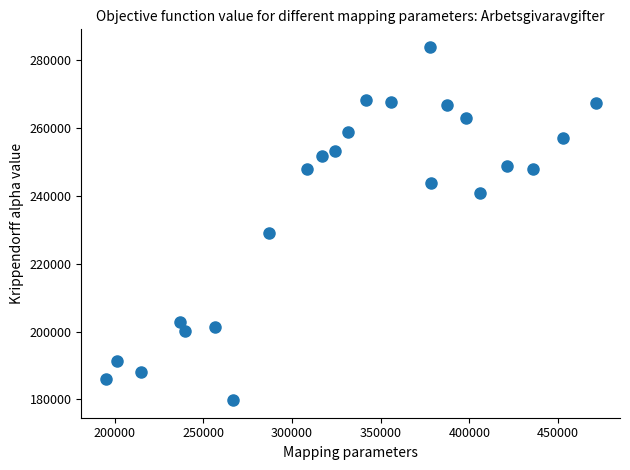

What Y value in the scatter plot is closest to 231829?

229047